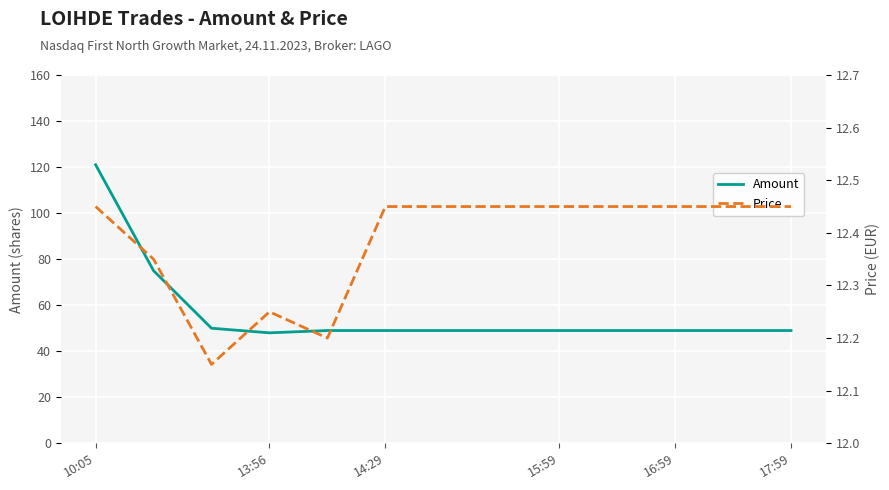

How many data points in Amount are less than 49?

1